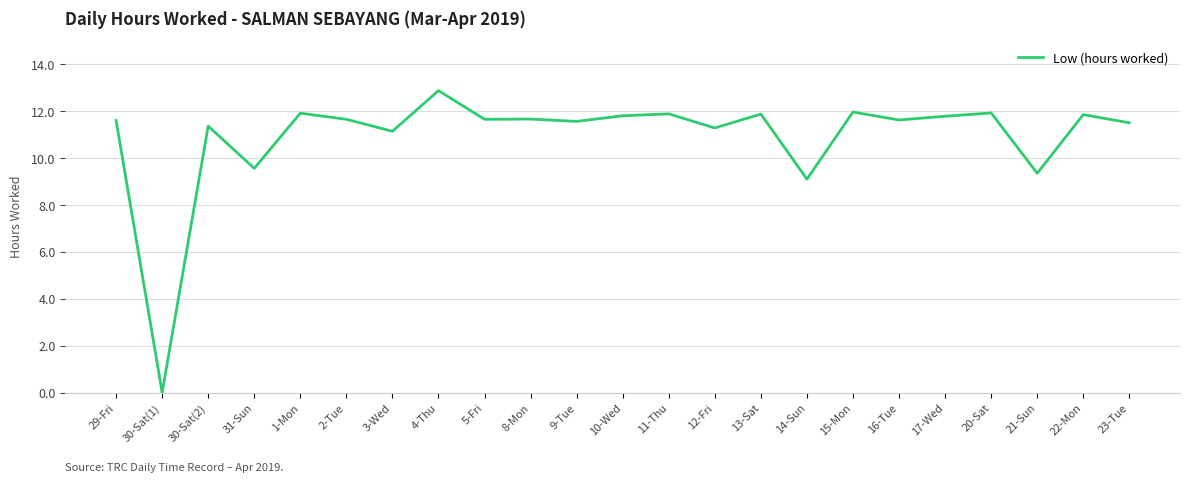

Between 30-Sat(2) and 15-Mon, which is larger?

15-Mon